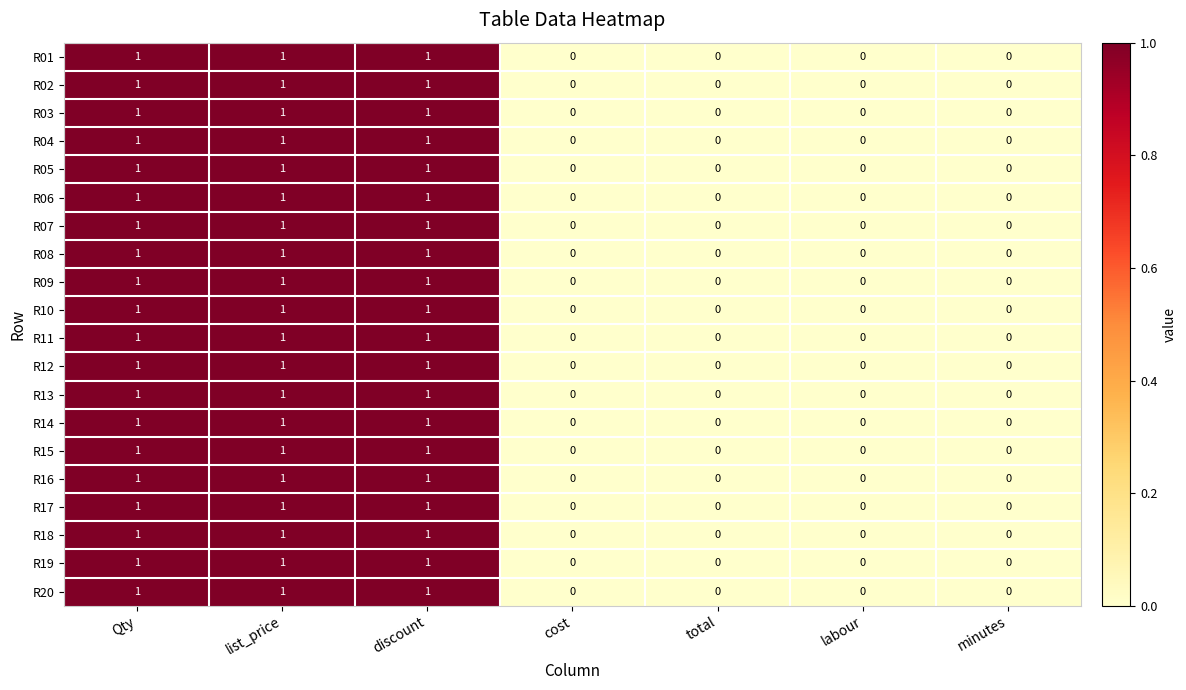

The value of R04 at discount is 2. True or false?

False